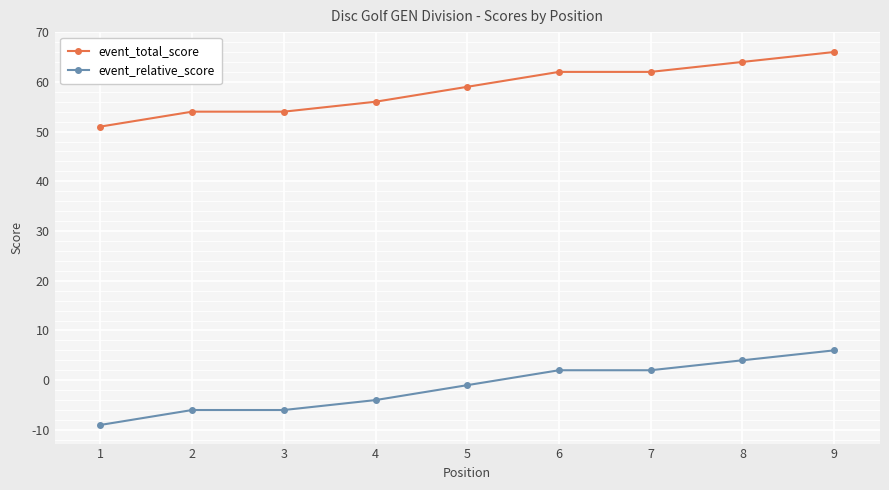

At 9, list the series in order from smallest to largest.

event_relative_score, event_total_score